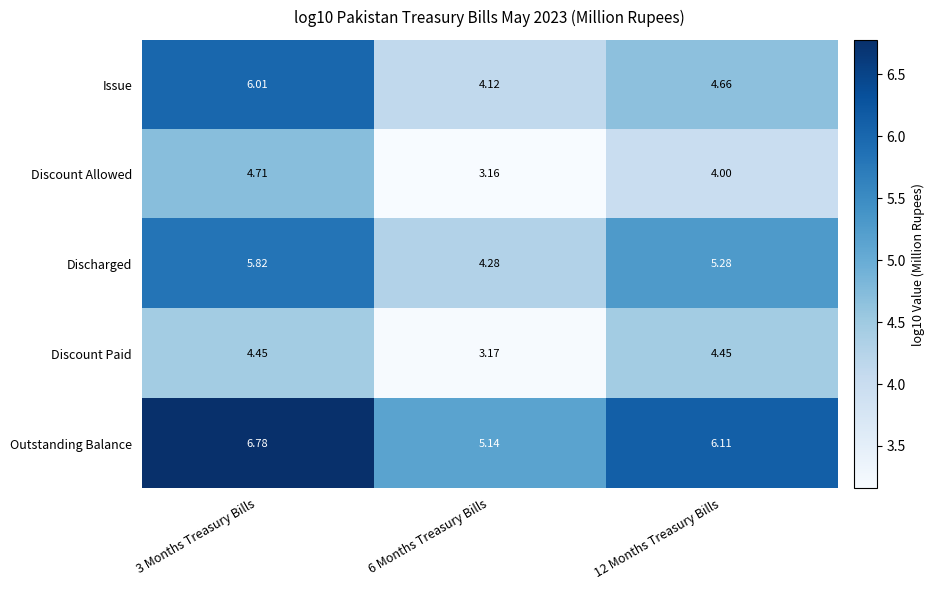

How many data points does each series have?

3